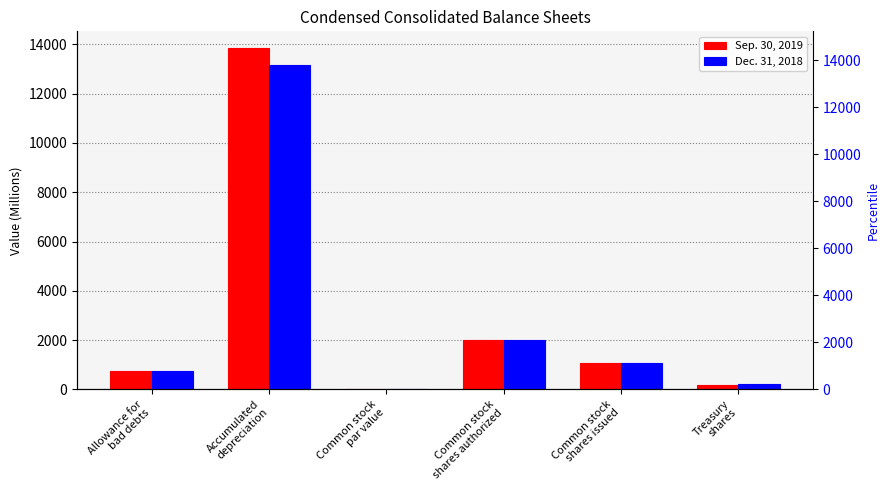

What is the label of the 5th bar from the right?

Accumulated
depreciation